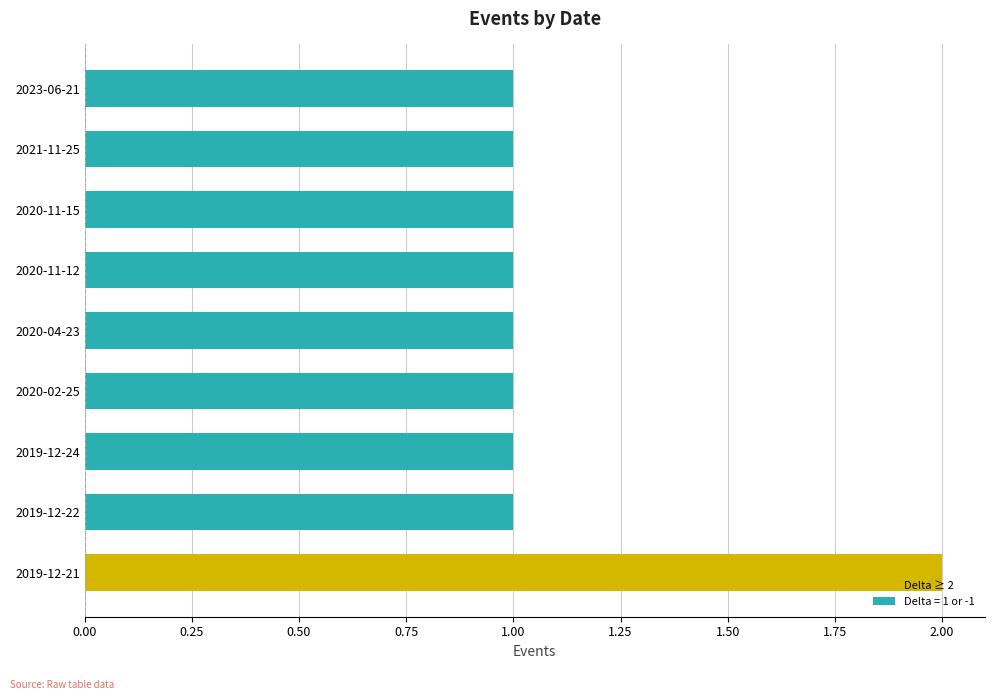

What is the value of the 9th bar from the left?

1